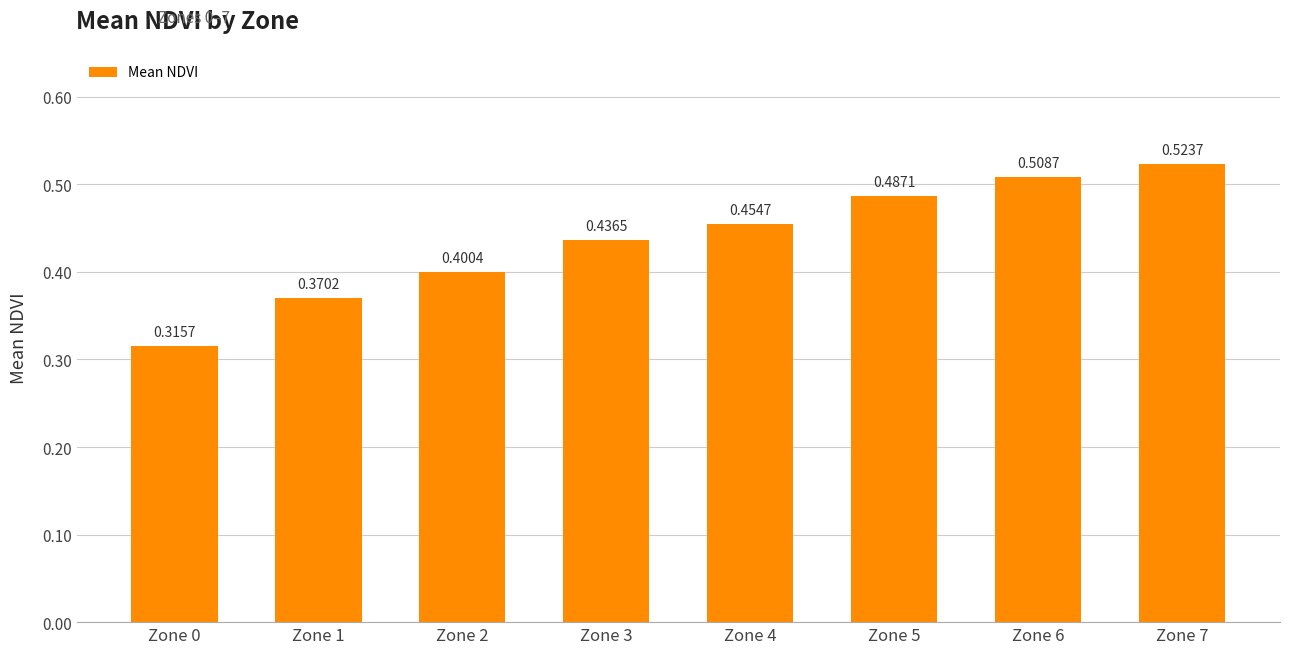

What is the difference between the values at Zone 1 and Zone 0?

0.1